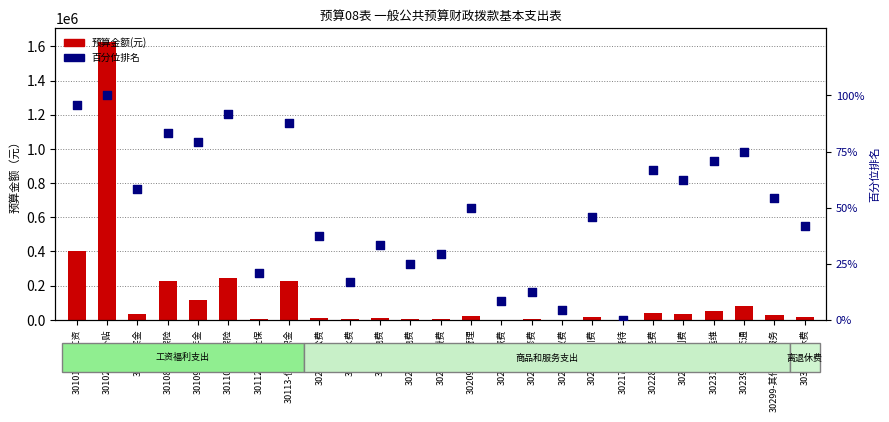

What are all the series names shown in the legend?

预算金额(元), 百分位排名